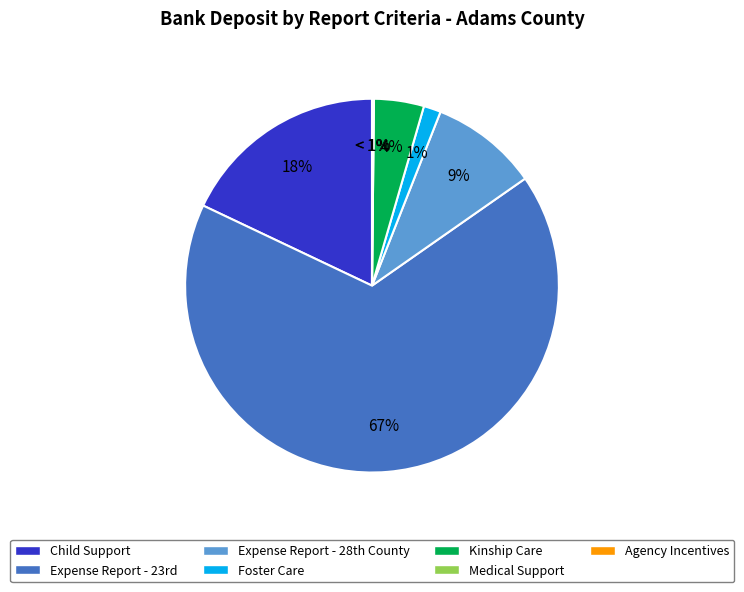

Rank the categories by value from lowest to highest.

Agency Incentives, Medical Support, Foster Care, Kinship Care, Expense Report - 28th County, Child Support, Expense Report - 23rd